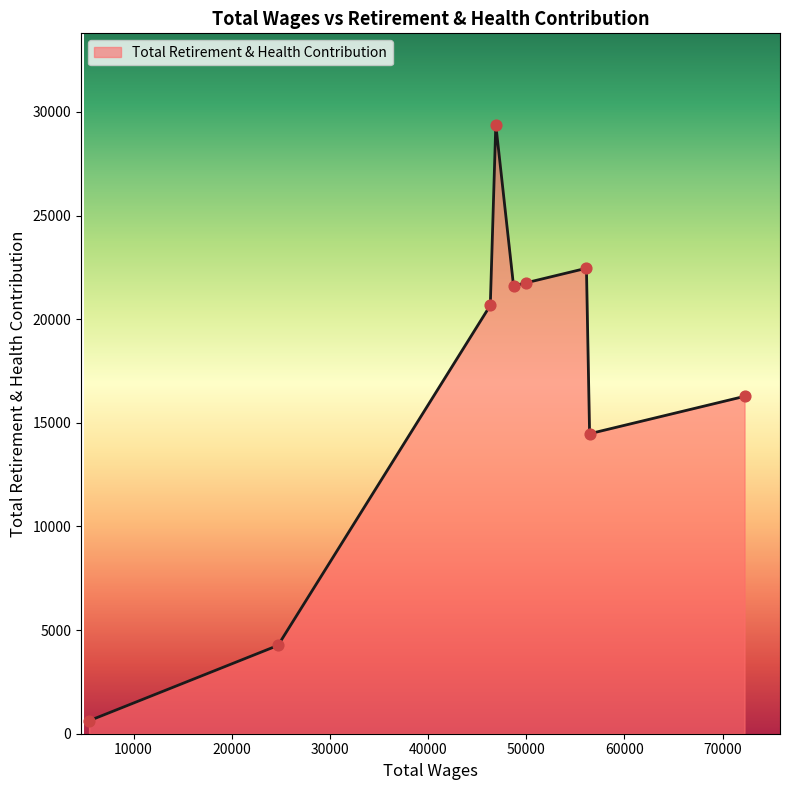

What is the maximum value shown in the chart?

29385